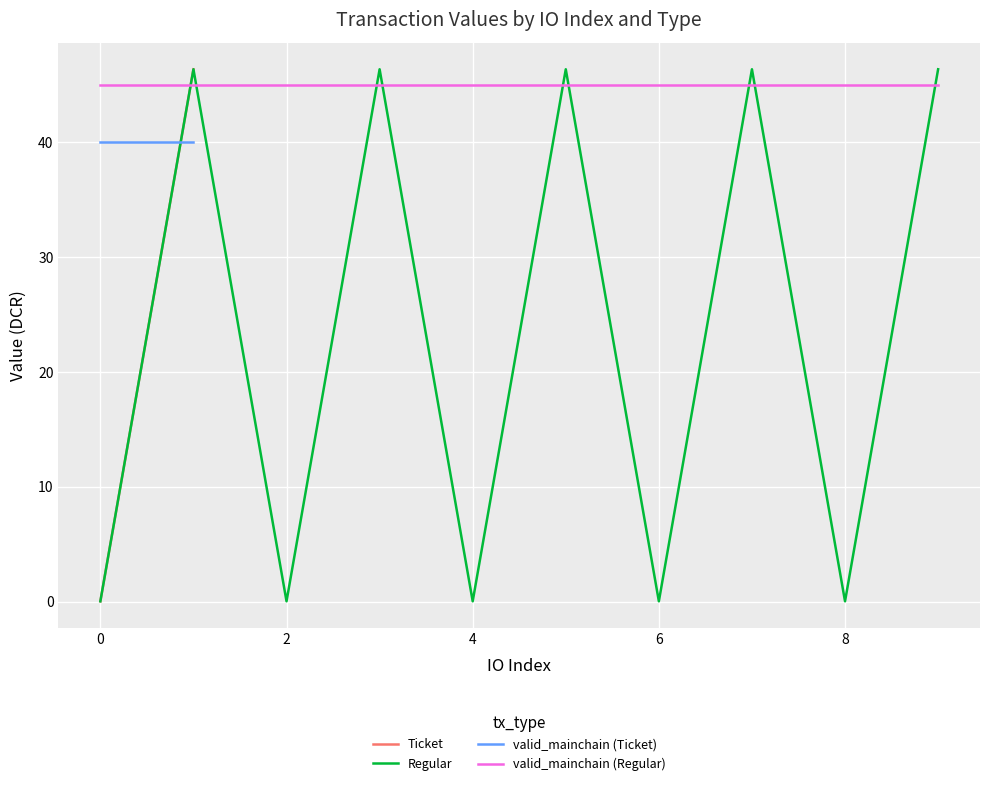

How many times do valid_mainchain (Regular) and Regular cross each other?

9